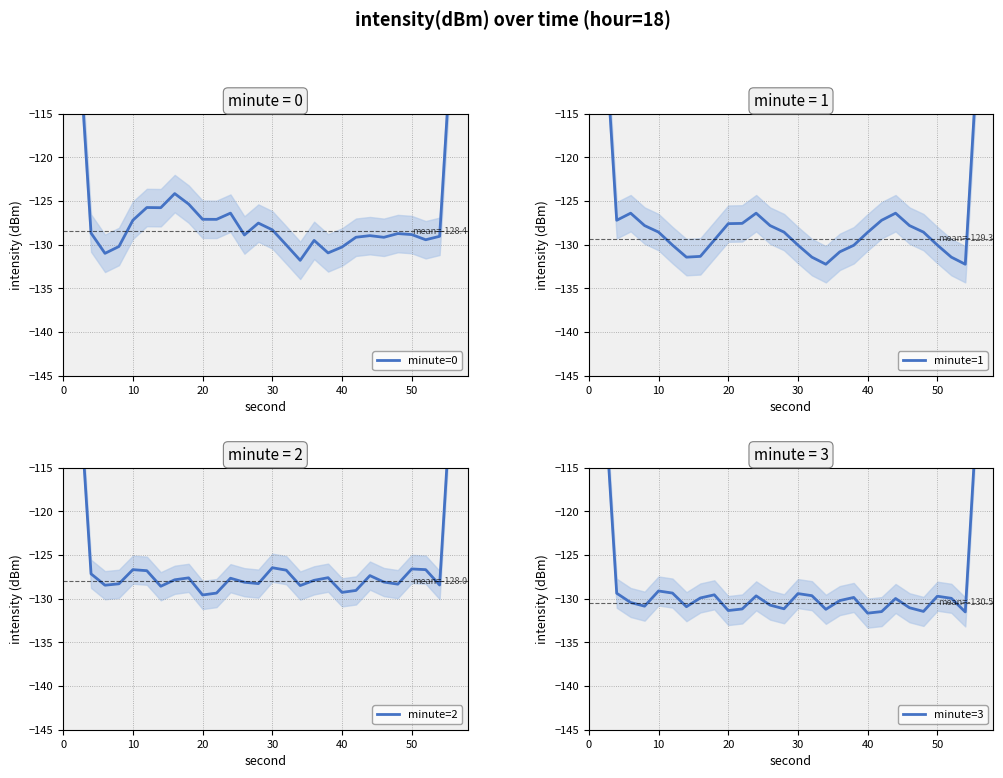

Reading right to left, list all the values displayed in this chart.

minute=0: -77.5	-103.2	-129.0	-129.4	-128.8	-128.7	-129.1	-129.0	-129.1	-130.3	-130.9	-129.5	-131.8	-130.0	-128.3	-127.5	-128.9	-126.4	-127.1	-127.1	-125.3	-124.1	-125.8	-125.7	-127.2	-130.2	-131.0	-128.7	-103.5	-77.5
minute=1: -79.1	-105.1	-132.2	-131.4	-130.0	-128.5	-127.8	-126.4	-127.2	-128.6	-130.1	-130.8	-132.2	-131.4	-130.0	-128.5	-127.8	-126.4	-127.6	-127.6	-129.5	-131.3	-131.4	-130.0	-128.5	-127.8	-126.4	-127.2	-101.6	-77.5
minute=2: -77.1	-102.3	-128.4	-126.7	-126.6	-128.3	-128.1	-127.4	-129.1	-129.3	-127.6	-127.9	-128.5	-126.7	-126.5	-128.3	-128.1	-127.7	-129.4	-129.6	-127.6	-127.8	-128.6	-126.8	-126.7	-128.3	-128.5	-127.2	-102.3	-76.5
minute=3: -78.6	-104.5	-131.5	-130.0	-129.7	-131.5	-131.0	-130.0	-131.5	-131.7	-129.9	-130.2	-131.2	-129.7	-129.4	-131.2	-130.7	-129.7	-131.2	-131.4	-129.6	-129.9	-130.9	-129.4	-129.1	-130.9	-130.4	-129.4	-103.9	-77.8